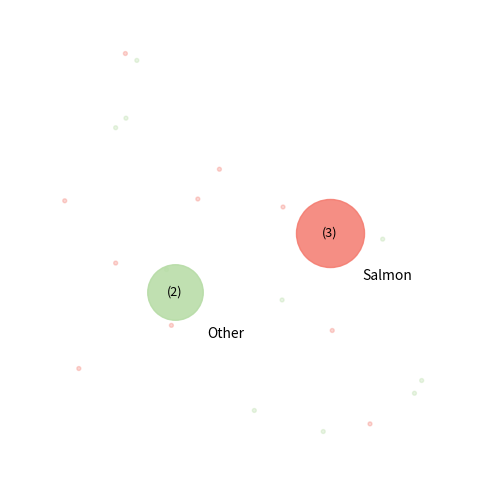

How many slices are in this pie chart?

5